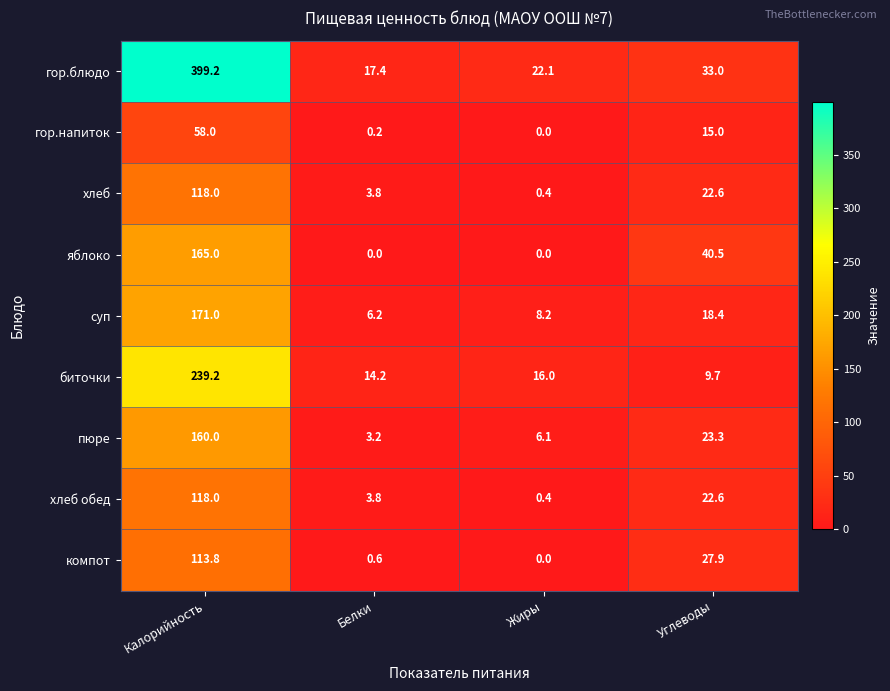

What is the spread (max minus min) of values at Калорийность?

341.2